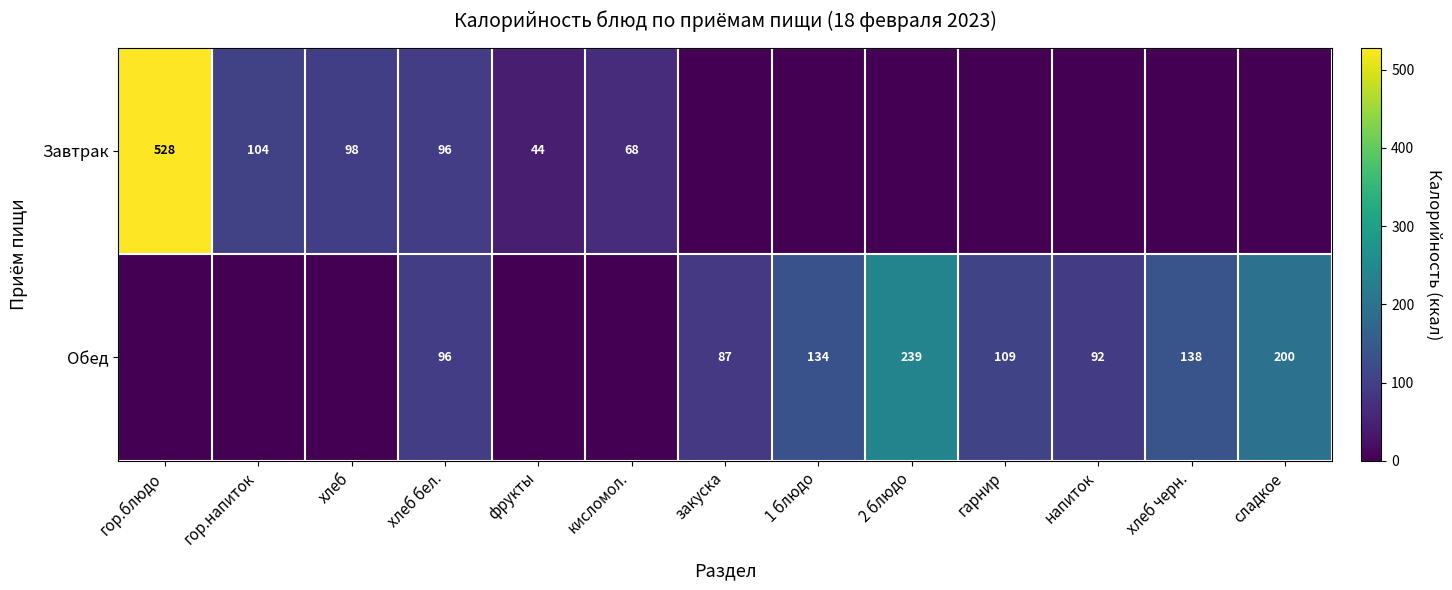

The value of Обед at хлеб черн. is 138. True or false?

True